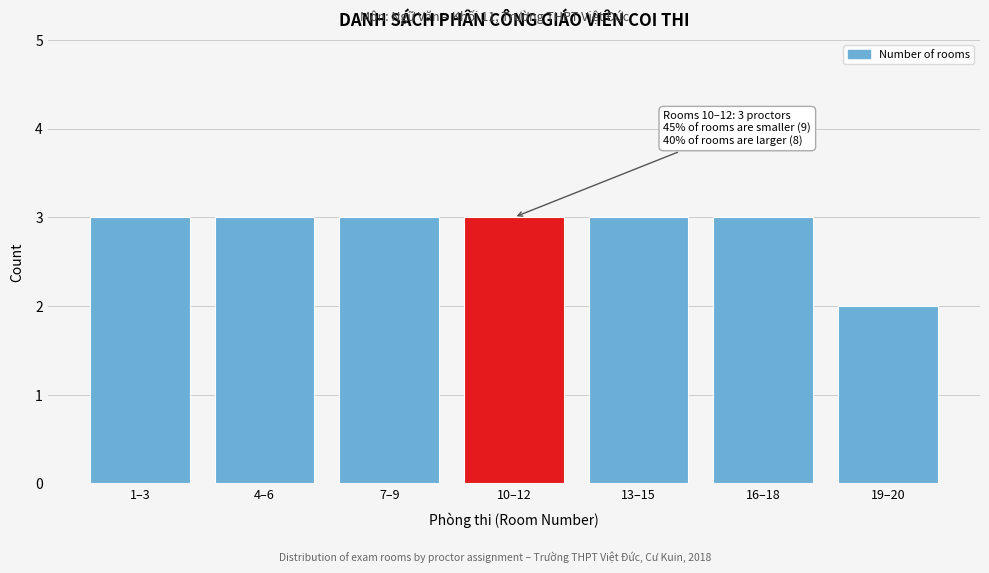

Reading left to right, transcribe all the data shown in this chart.

3	3	3	3	3	3	2